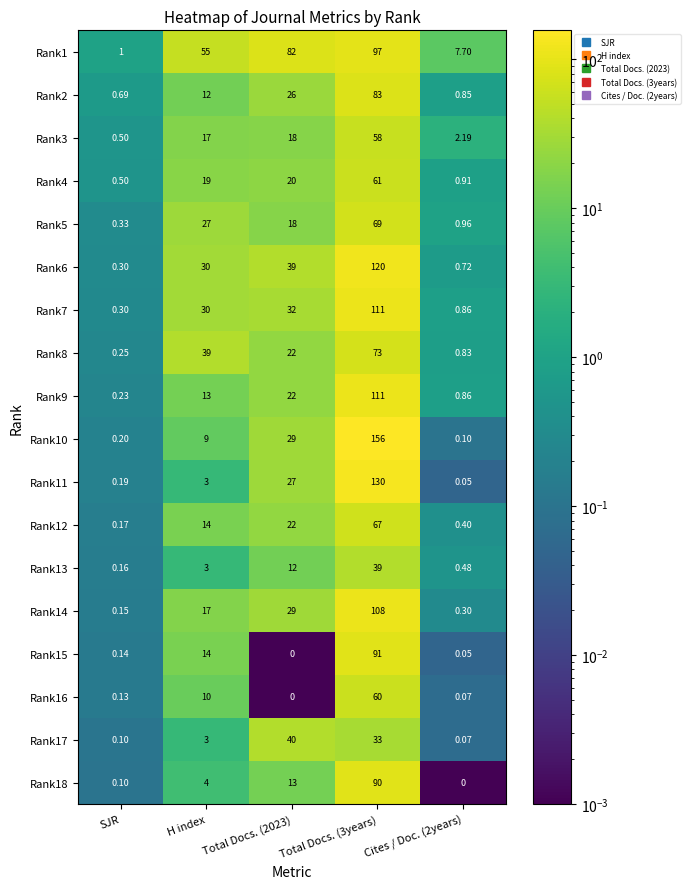

At which label does Rank2 reach its minimum?

SJR